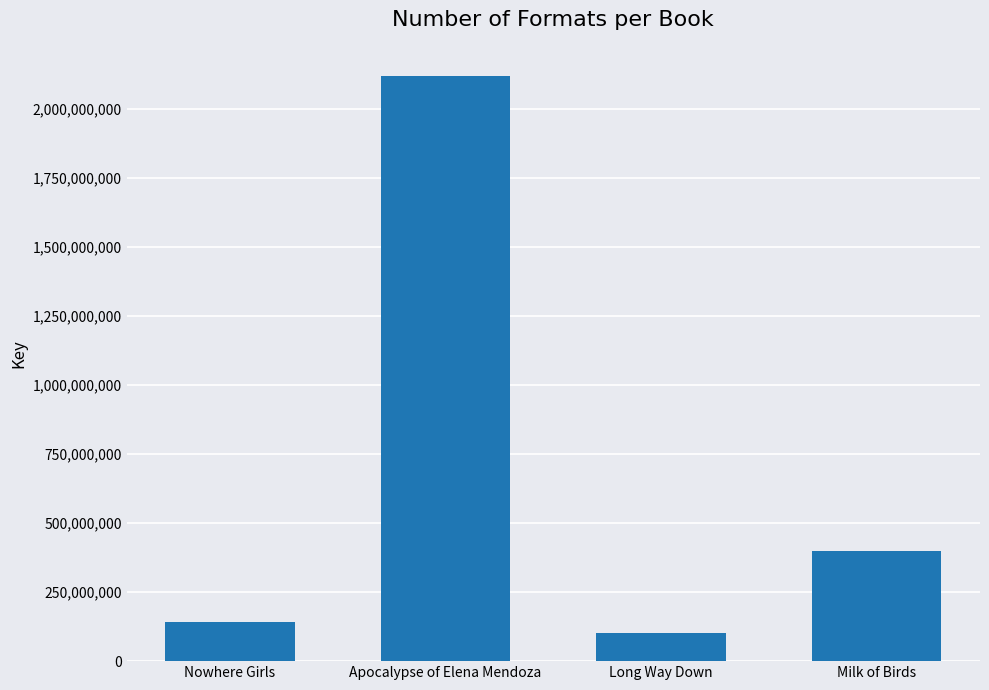

How many values are below 400682847?

2